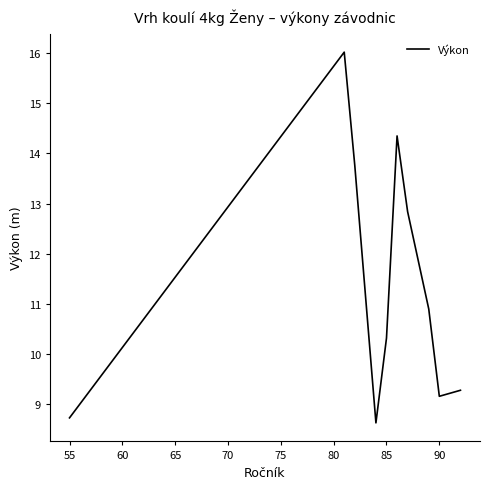

What is the greatest value displayed?

16.0